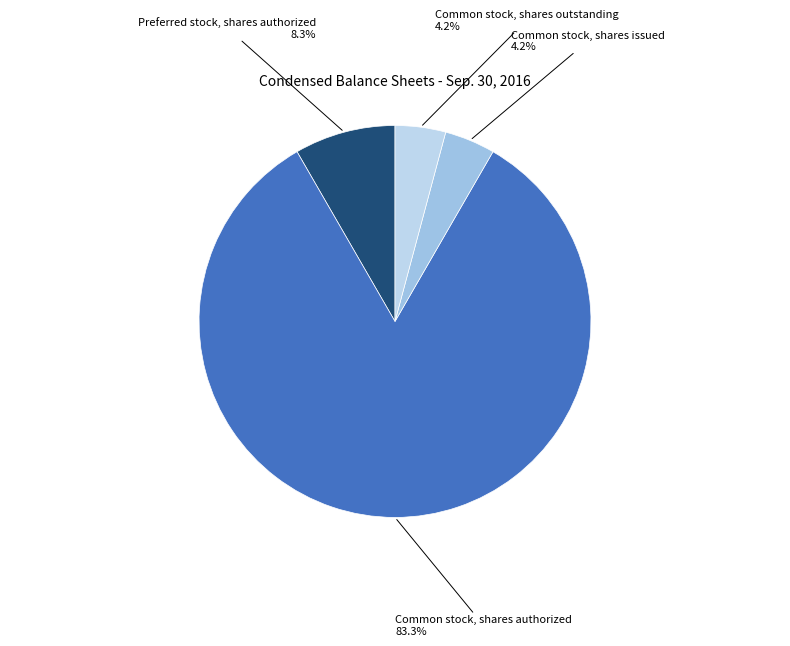

Which slice represents more than half of the pie?

Common stock, shares authorized